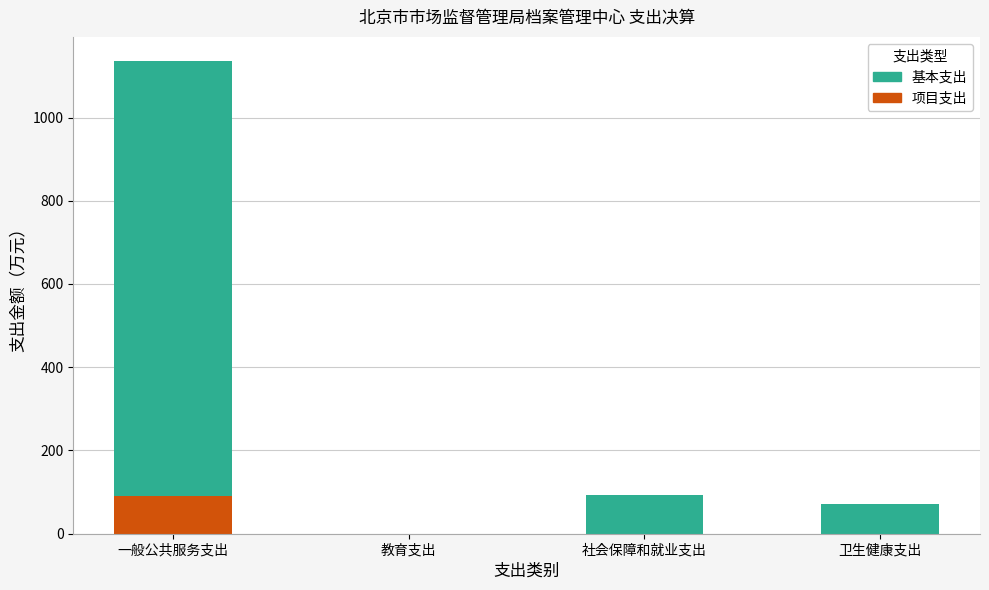

At which category is the sum across all series the highest?

一般公共服务支出